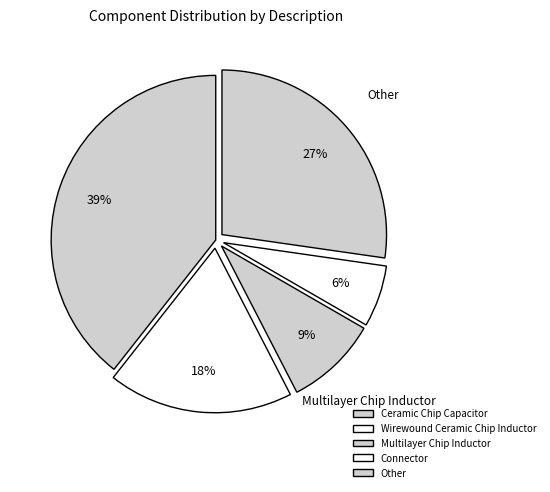

Which has a higher value, Other or Connector?

Other